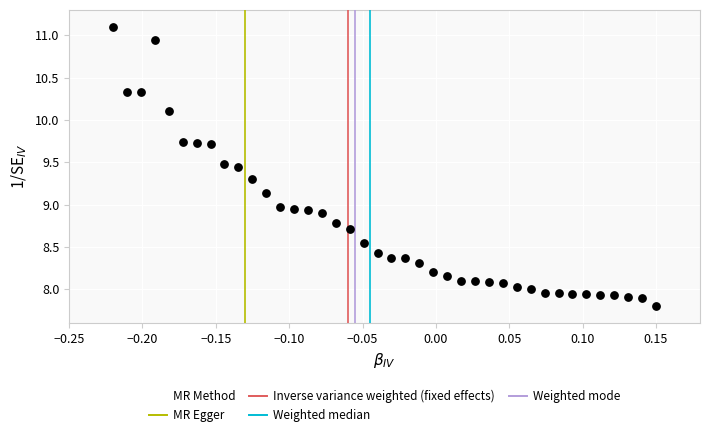

What is the range of Y values (max minus min)?

3.3